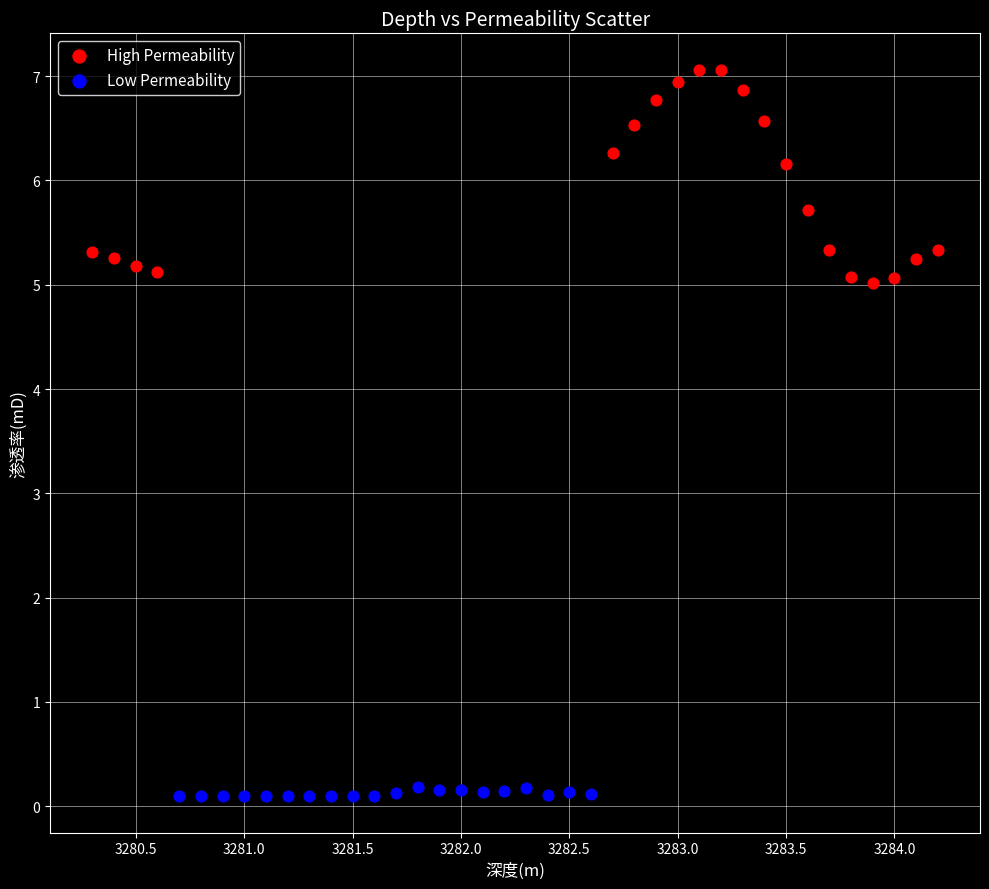

Which series has the largest Y range (max minus min)?

High Permeability